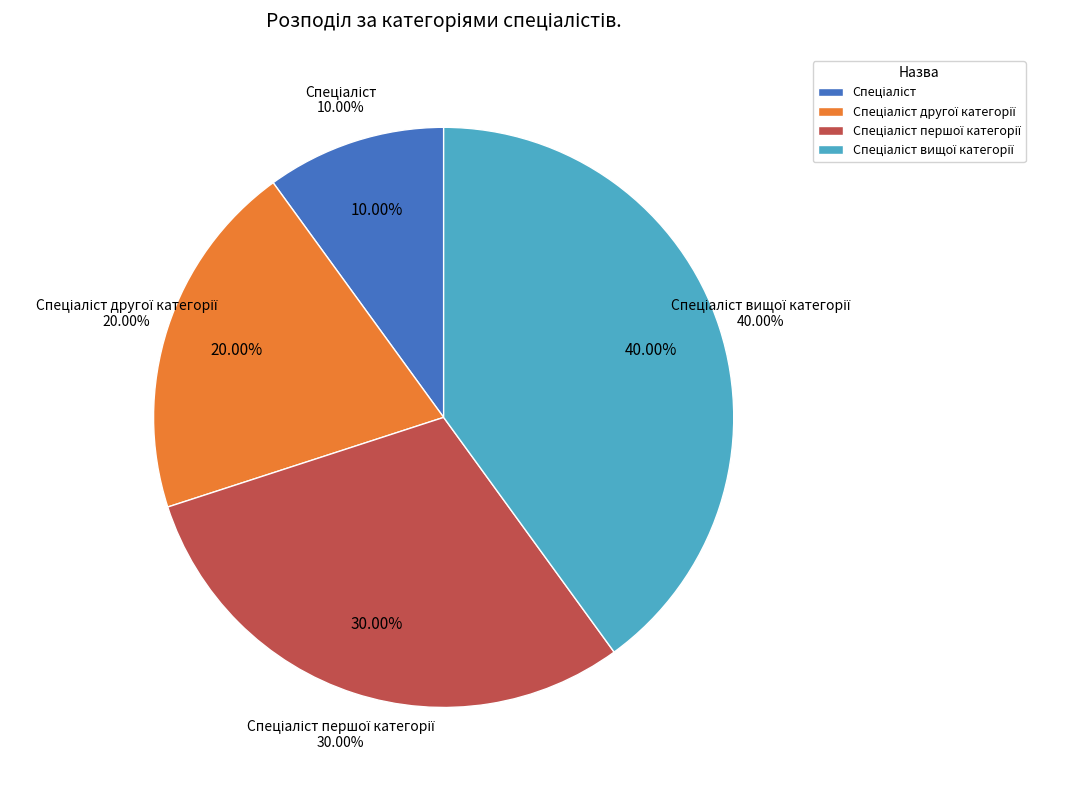

How many segments does this pie chart have?

4